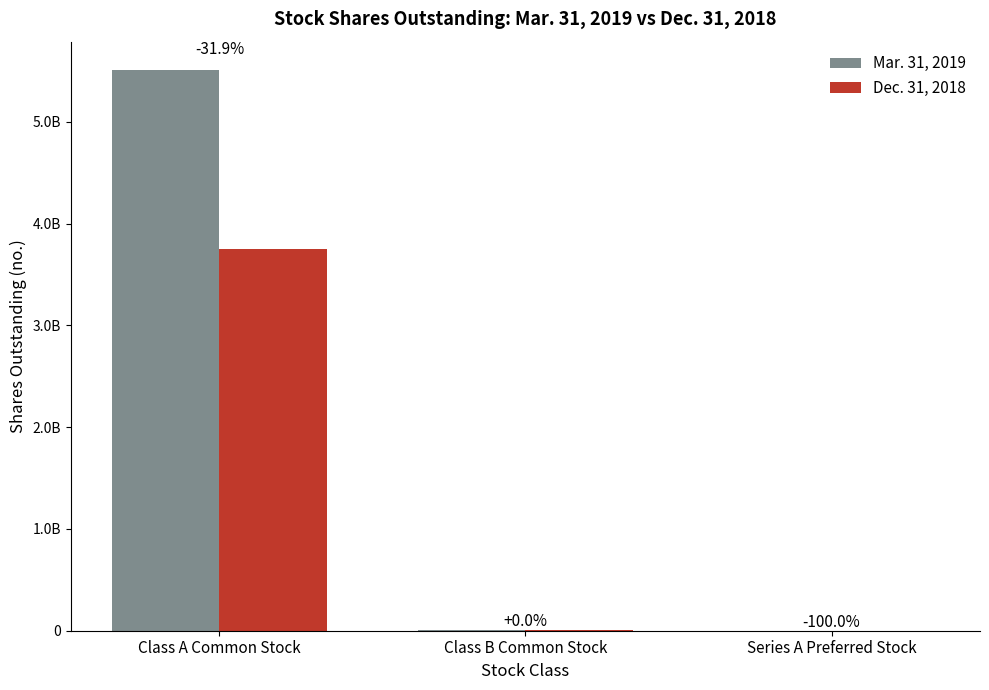

The value of Dec. 31, 2018 at Series A Preferred Stock is 0. True or false?

True